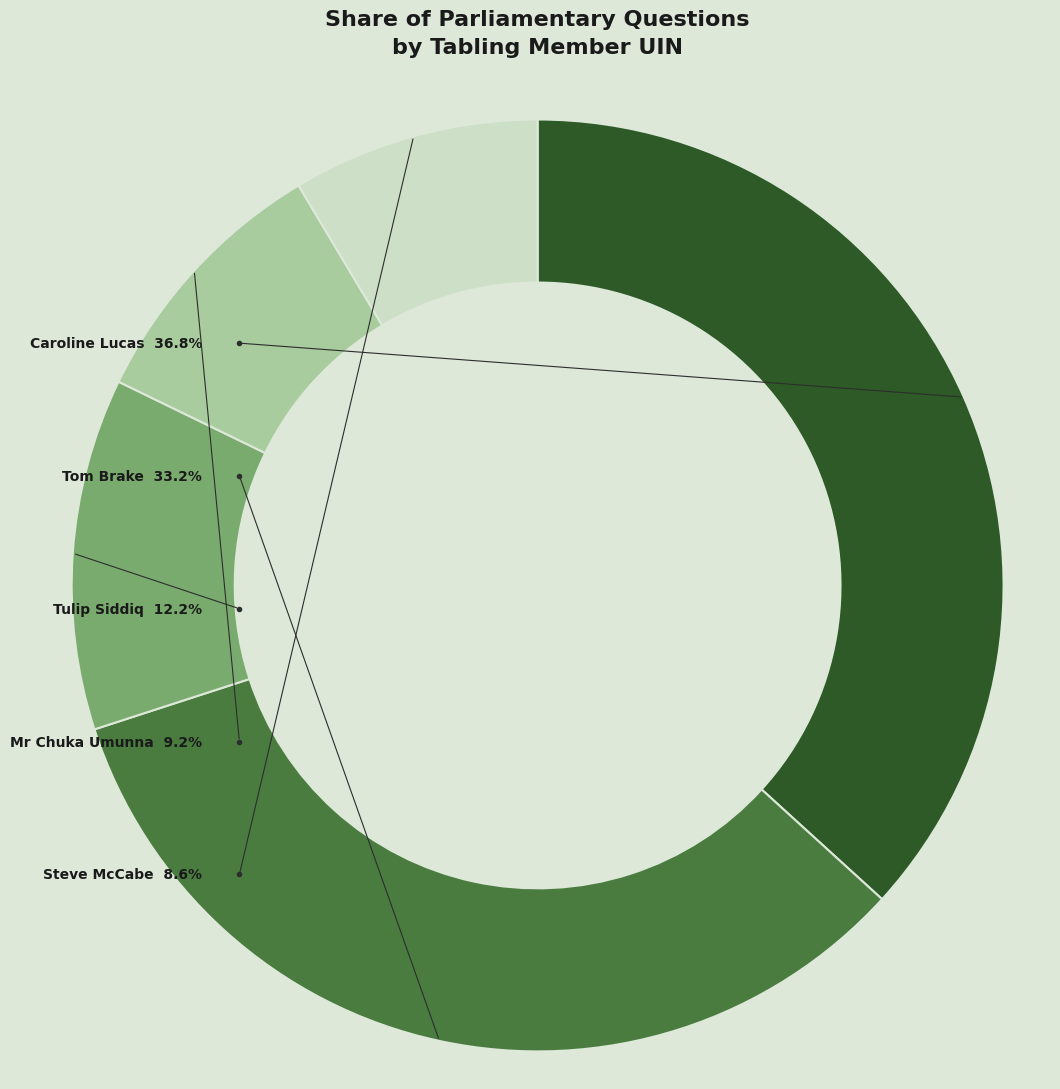

True or false: Mr Chuka Umunna (51006) accounts for 17% of the total.

False